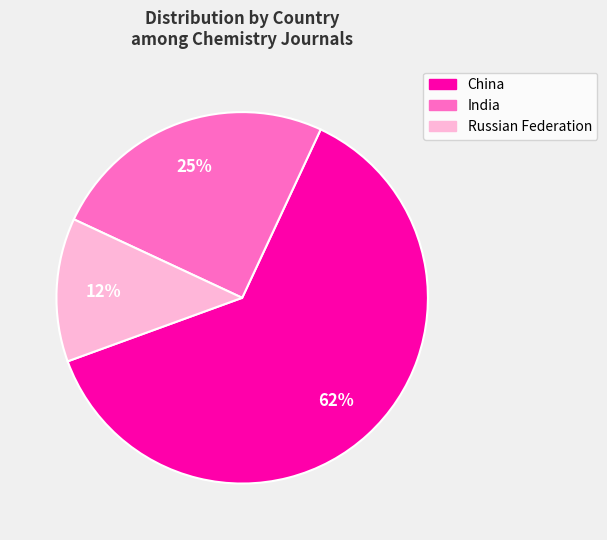

To the nearest percent, what is the combined percentage of Russian Federation and China?

75%